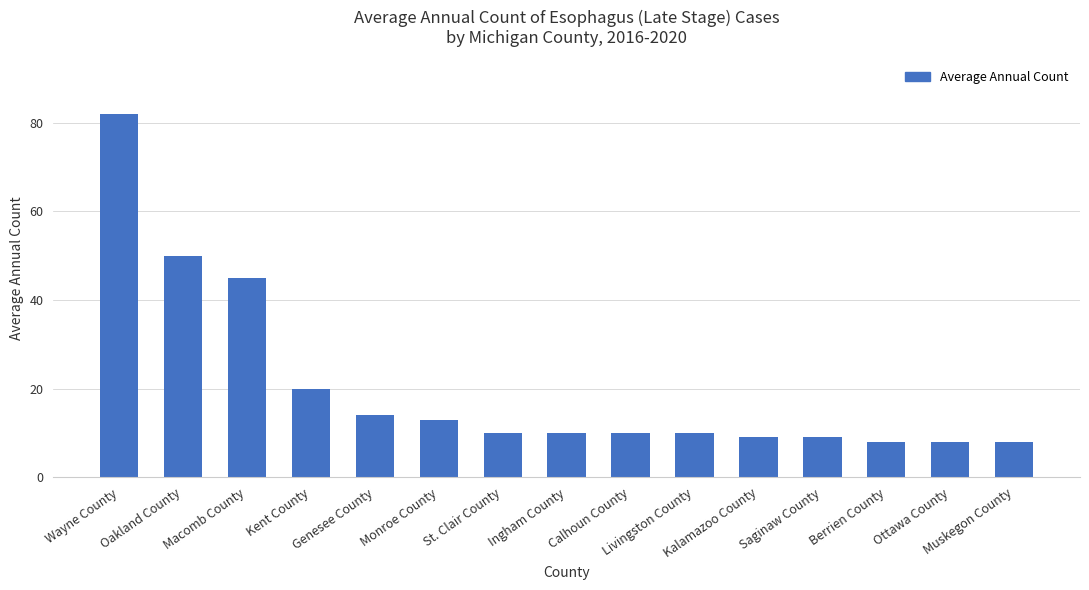

What is the value of the 2nd bar from the left?

50